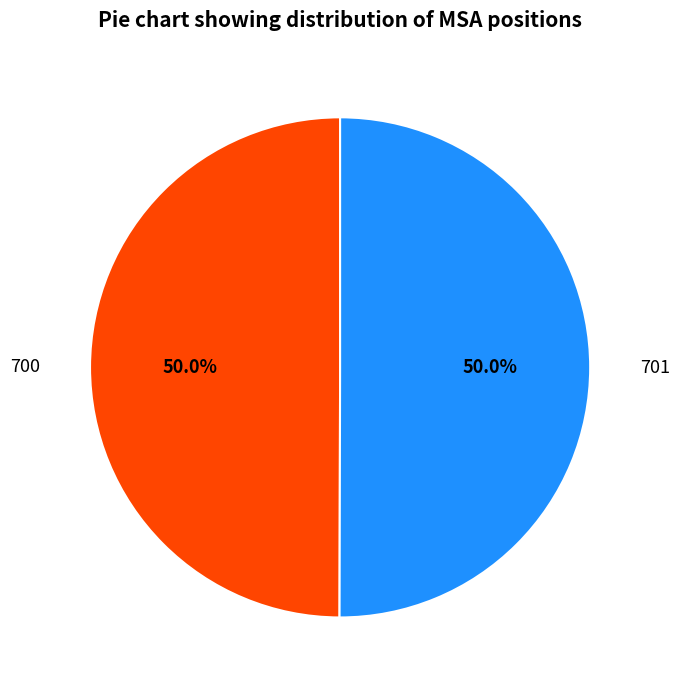

How many slices are in this pie chart?

2